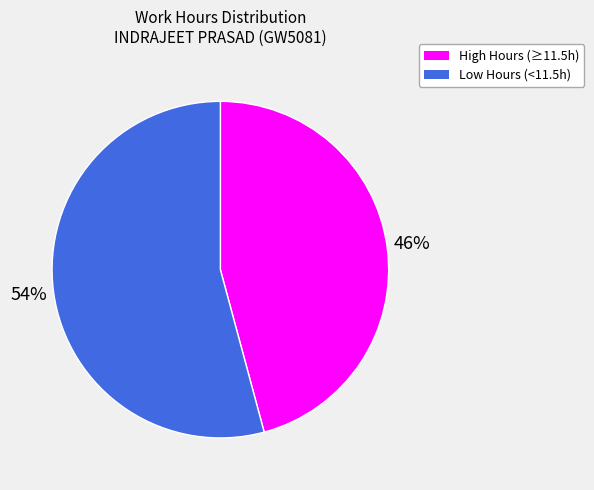

Does any single category account for the majority?

Yes